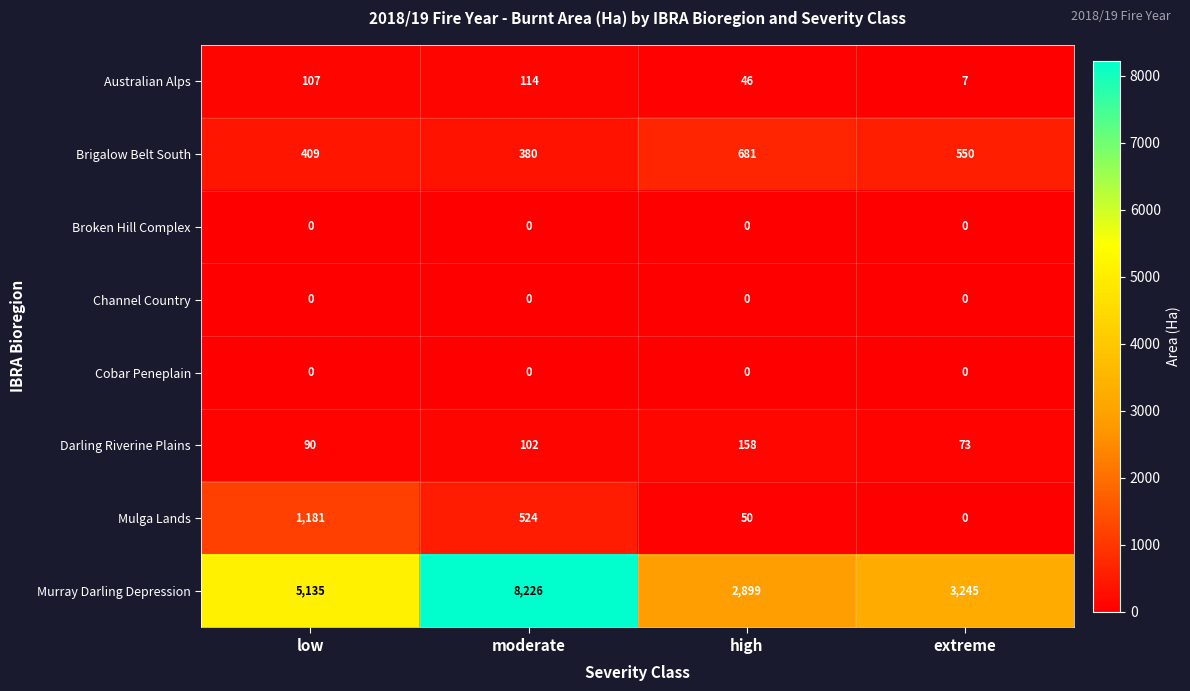

At which label does Mulga Lands reach its peak?

low